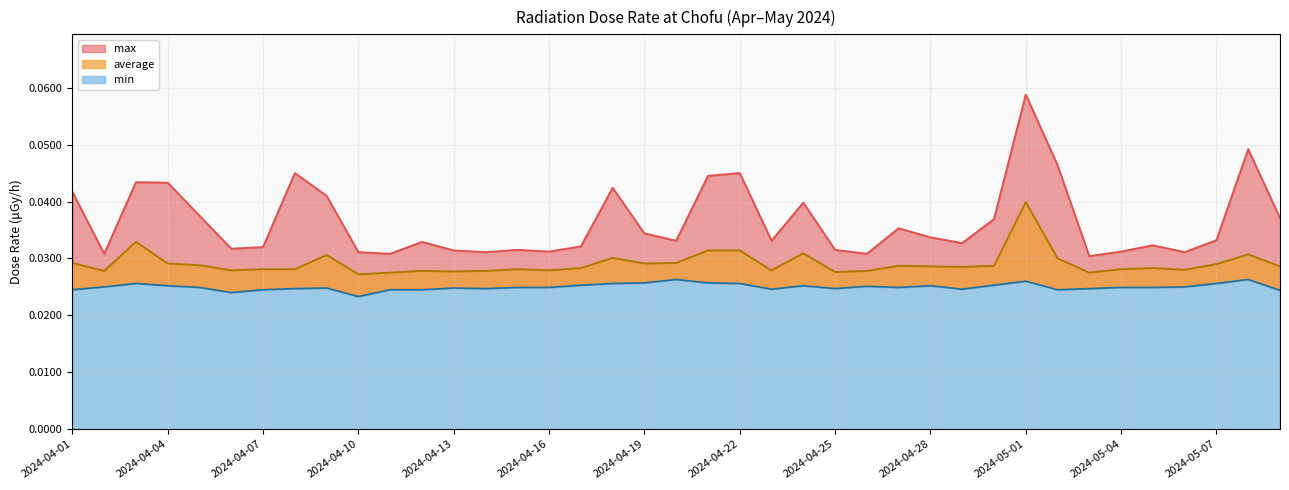

Which category has the lowest value across all series?

2024-04-10